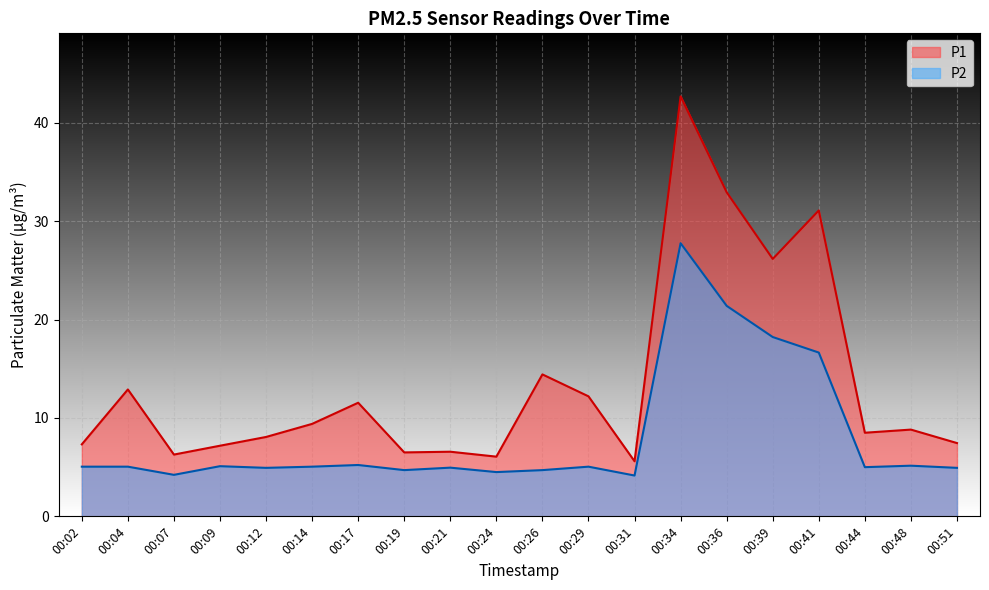

What is the greatest value displayed?

42.7